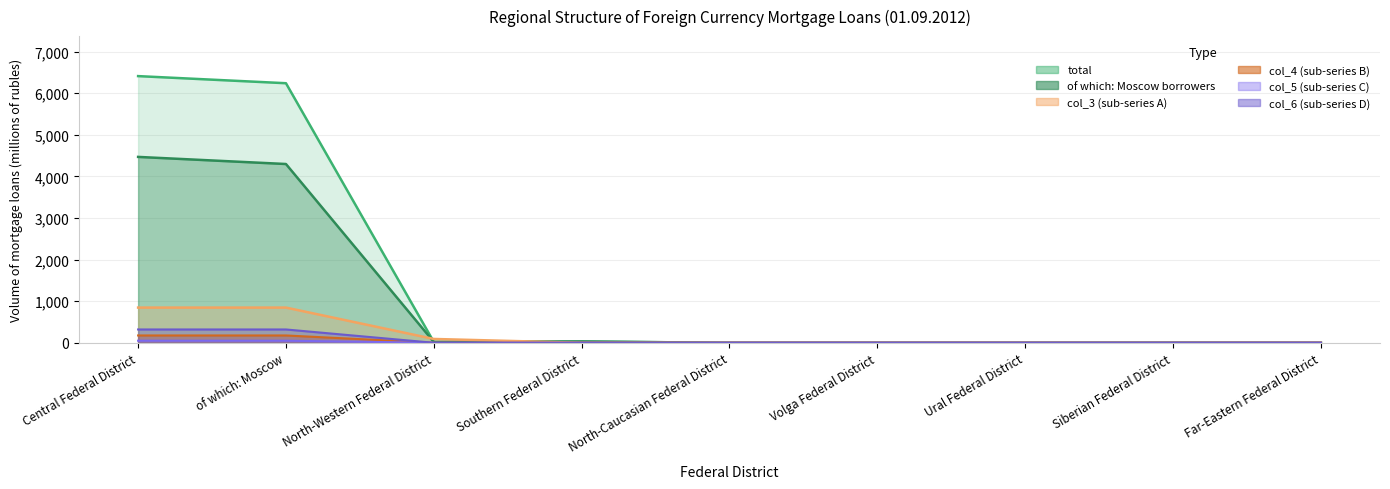

Rank the categories by col_4 value from highest to lowest.

Central Federal District, of which: Moscow, North-Western Federal District, Southern Federal District, North-Caucasian Federal District, Volga Federal District, Ural Federal District, Siberian Federal District, Far-Eastern Federal District